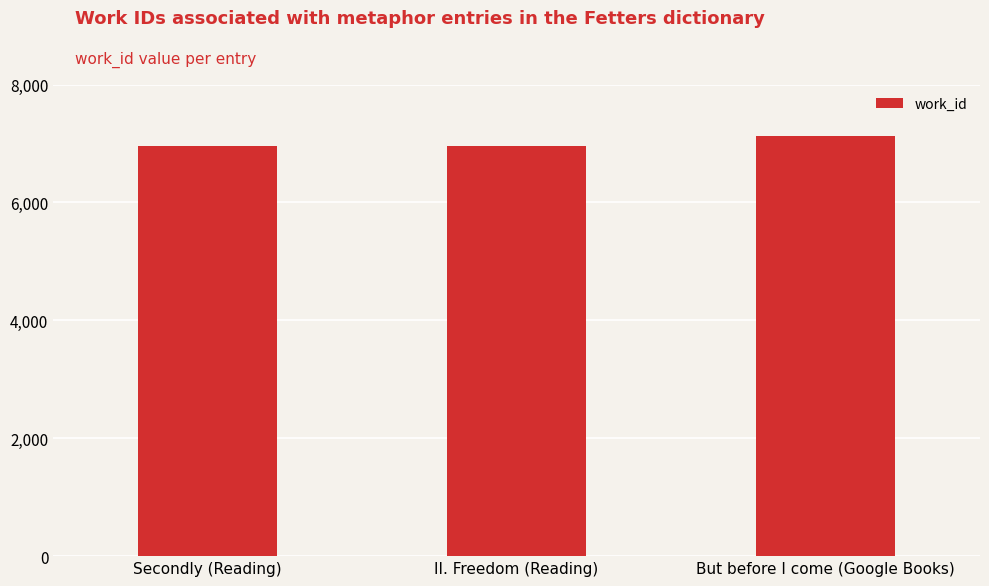

Is it true that the value at Secondly (Reading) is 2951?

False